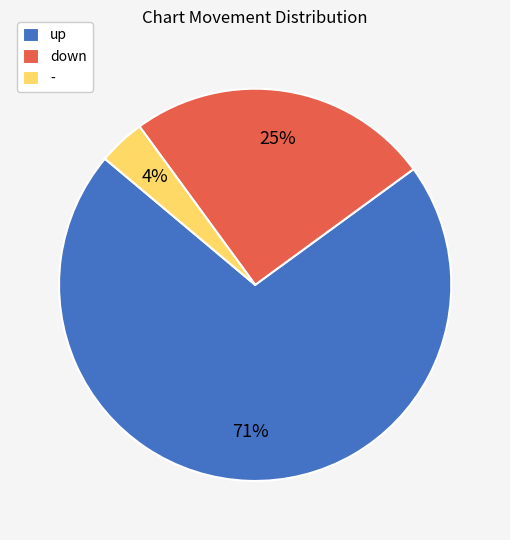

Which has a higher value, up or -?

up